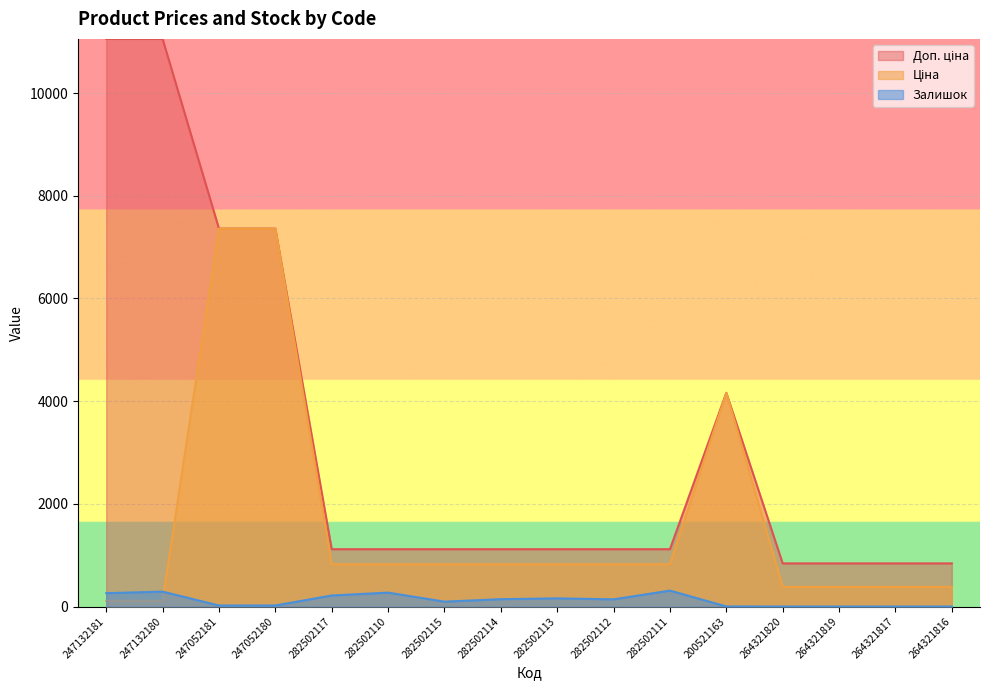

Read the Ціна value at 282502115.

823.9